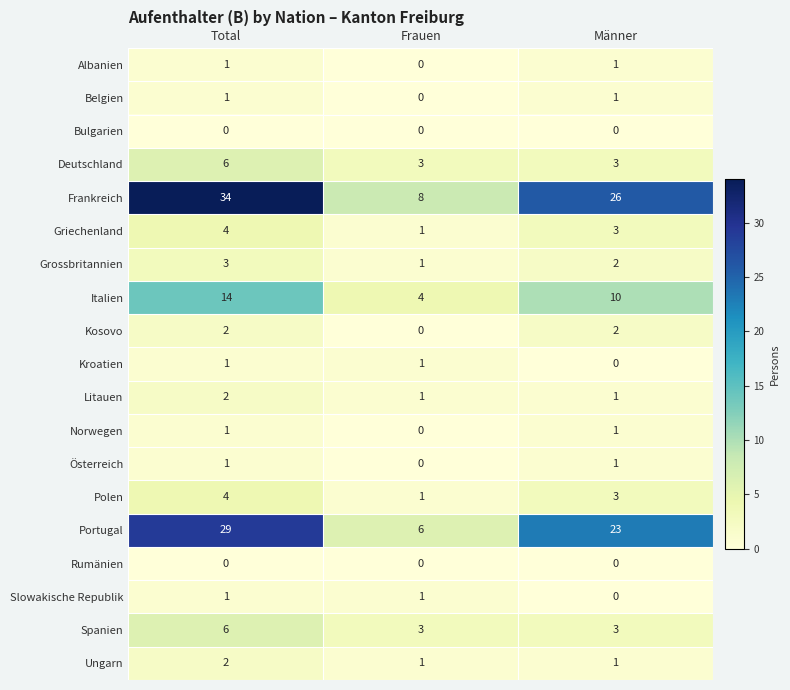

True or false: Rumänien has a value of 0 at Total.

True